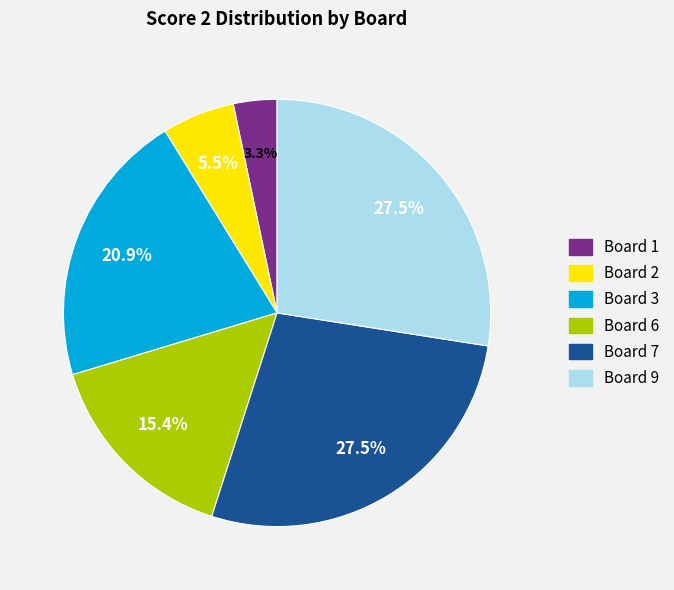

Approximately how many times larger is the value at Board 9 compared to Board 2?

5.0